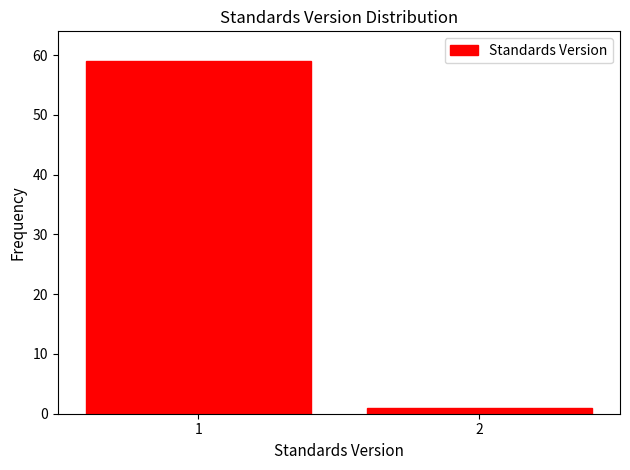

Reading left to right, transcribe all the data shown in this chart.

1=59	2=1